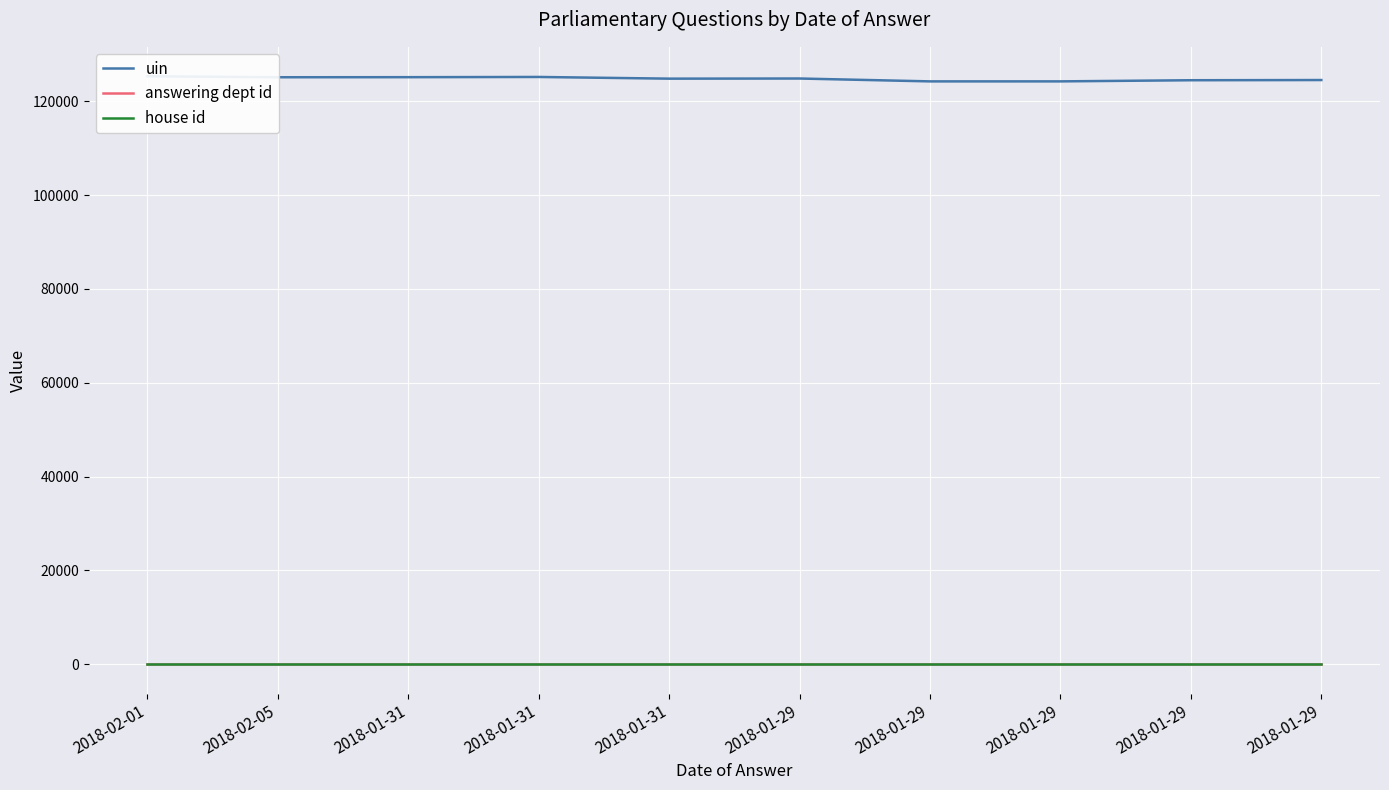

What is the label of the 4th point from the left?

2018-01-31